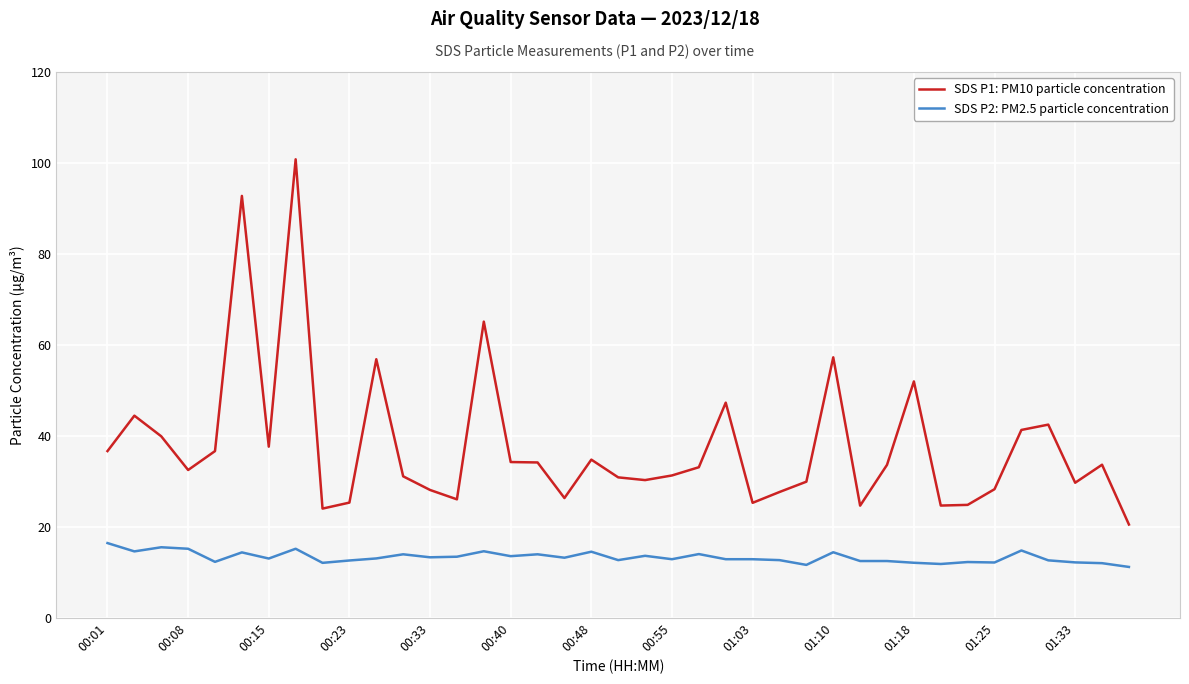

Which series has the largest range (max minus min)?

SDS P1: PM10 particle concentration